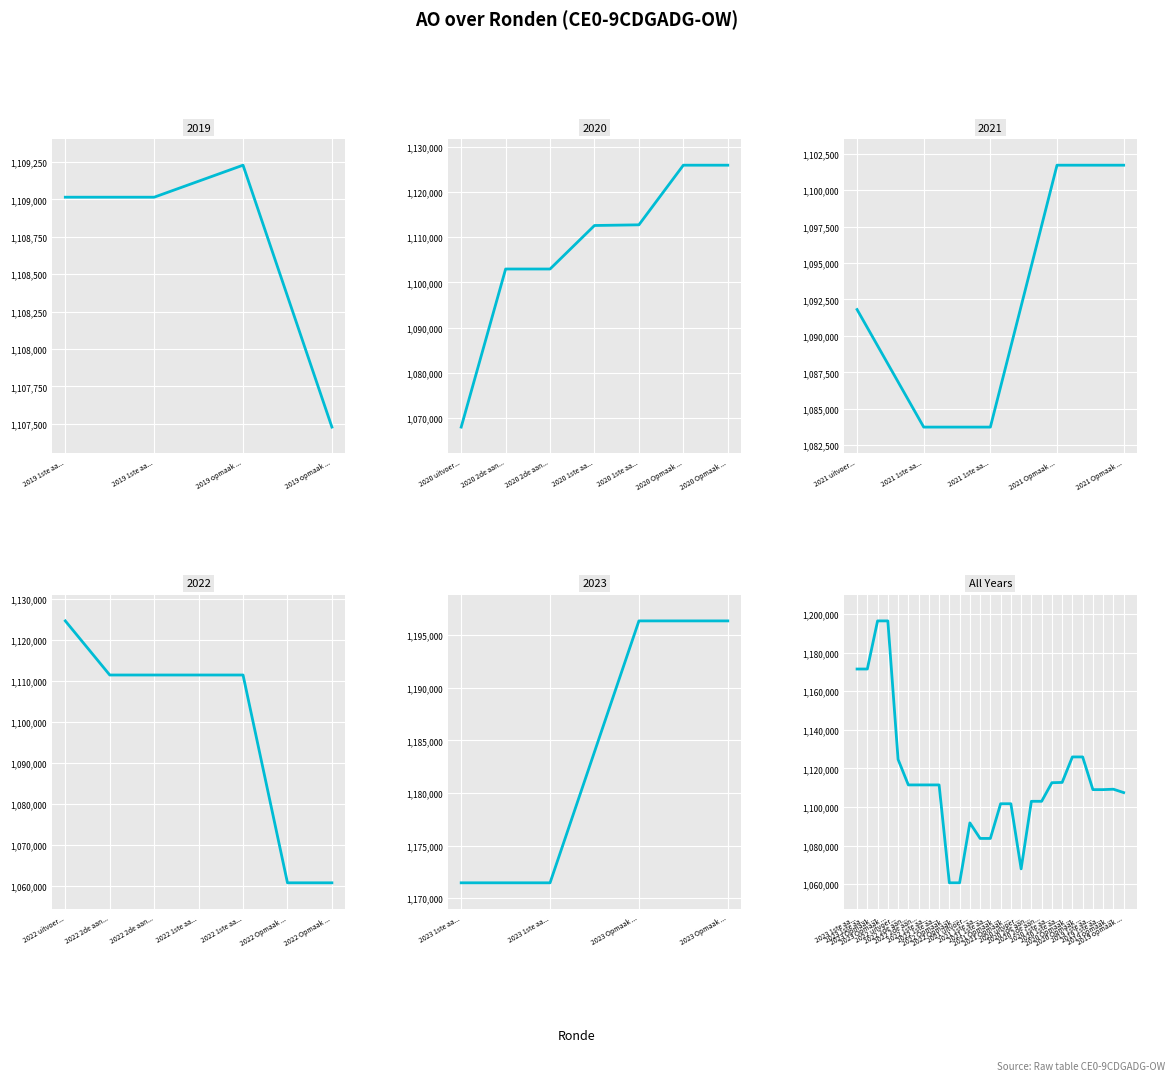

How many points are lower than both their immediate neighbors (excluding endpoints)?

1